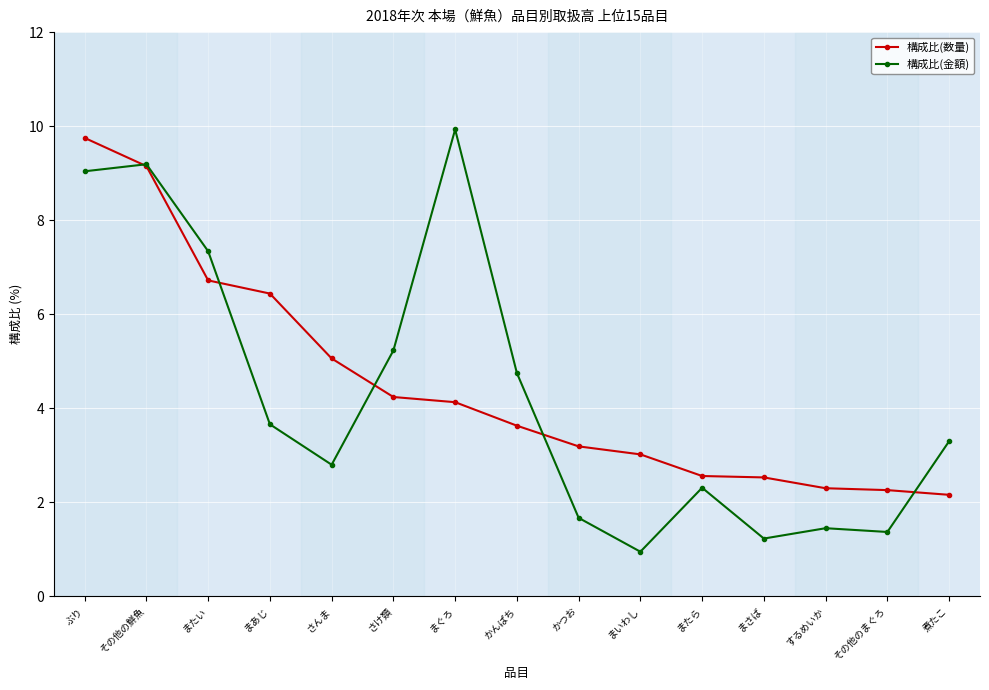

At which category does the chart reach its minimum across all series?

まいわし